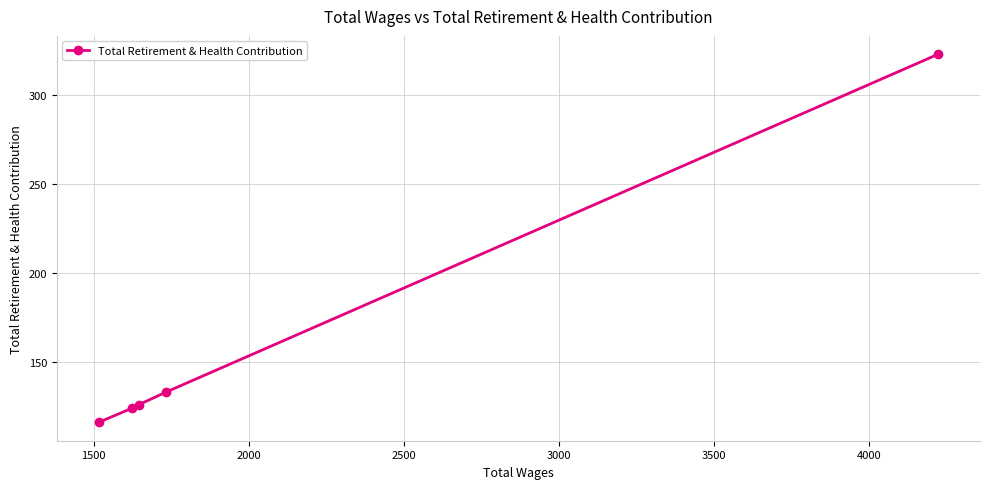

Count the number of data series in this chart.

1